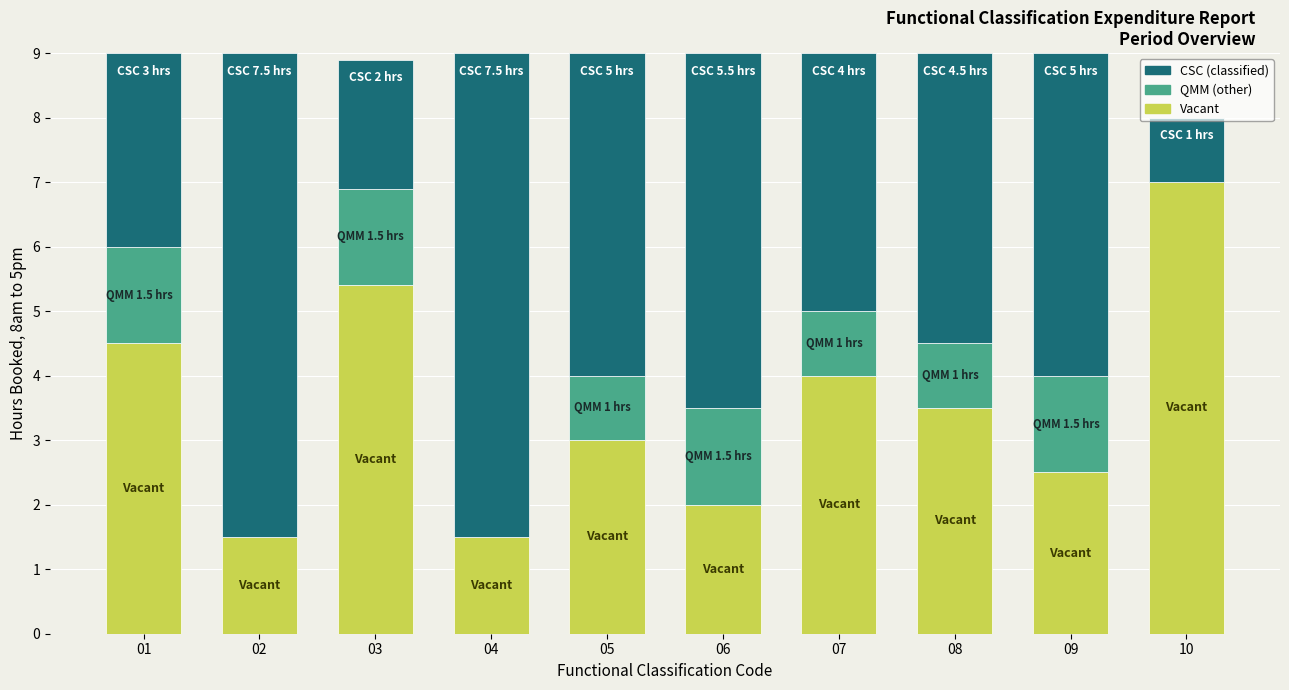

What is the total value across all series at 02?

9.0